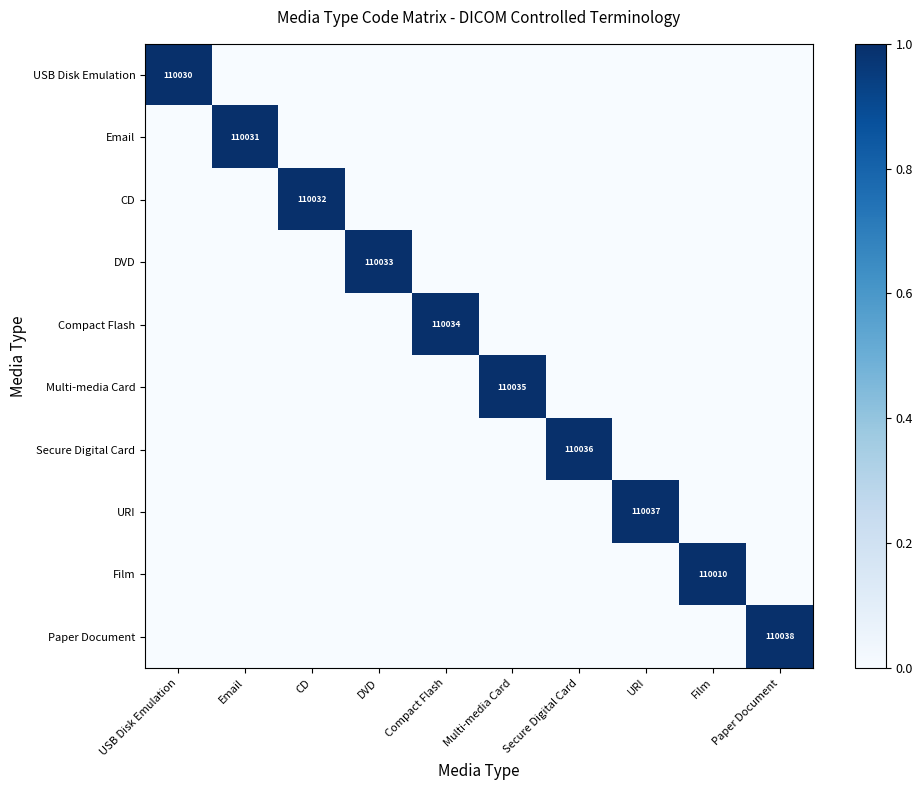

At how many categories does at least one series exceed 0?

10